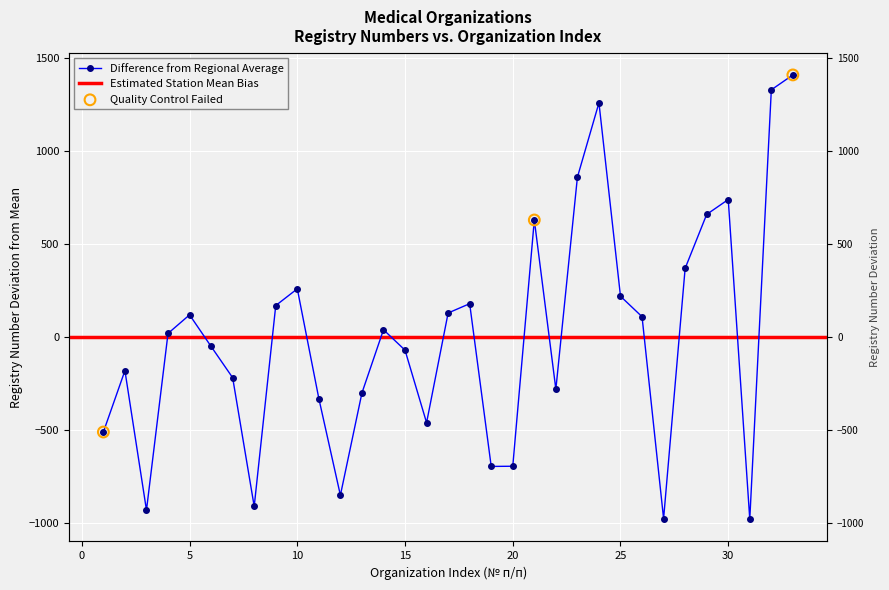

Which has a higher value, 9 or 18?

18